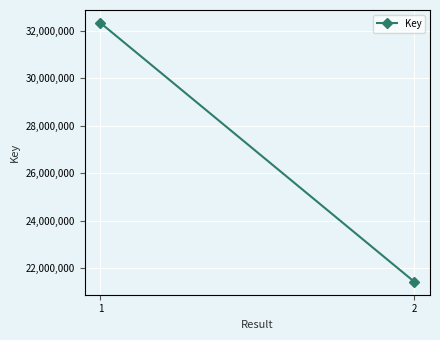

What is the sum of the values at 2 and 1?

53753498